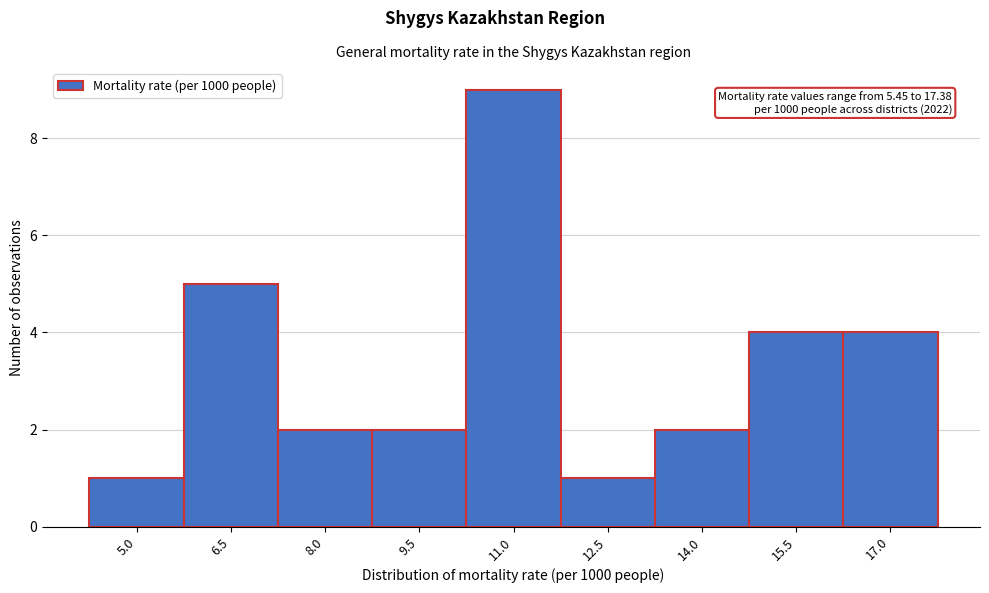

Reading left to right, transcribe all the data shown in this chart.

5.0=1	6.5=5	8.0=2	9.5=2	11.0=9	12.5=1	14.0=2	15.5=4	17.0=4